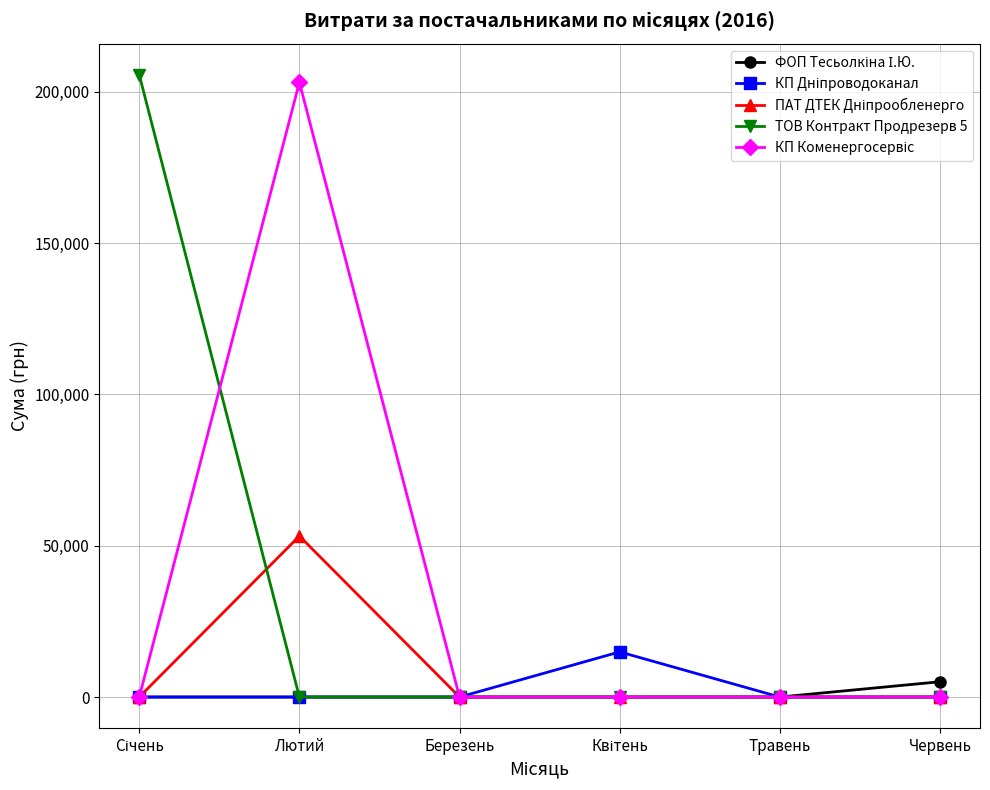

What is the spread (max minus min) of values at Лютий?

203082.6